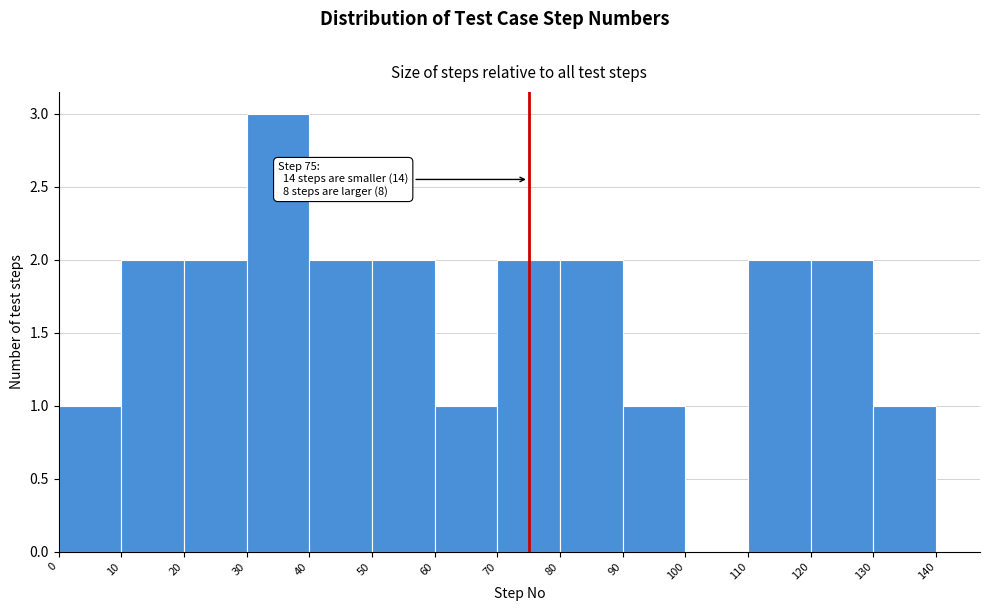

Over which range of the x-axis is the bar tallest?

30 to 40